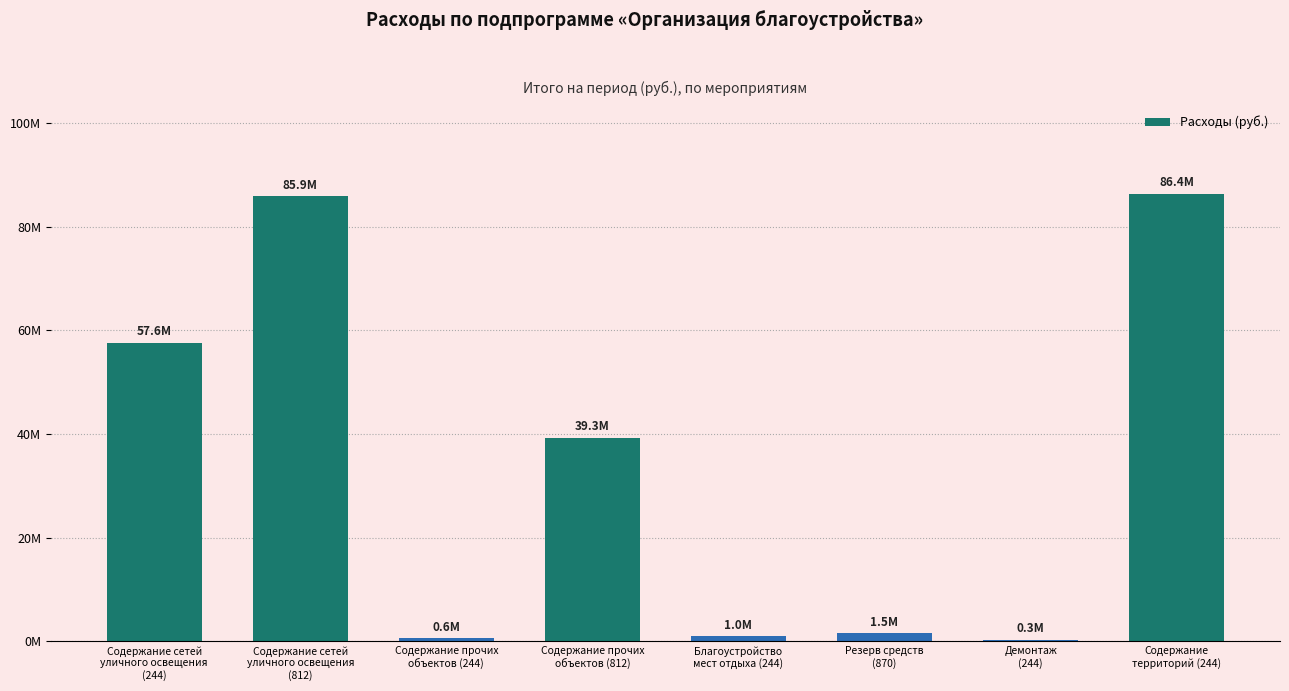

Are the bars horizontal?

No